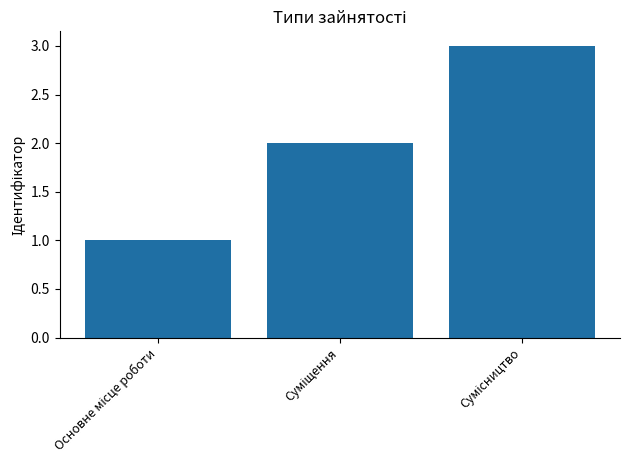

What is the maximum value shown in the chart?

3